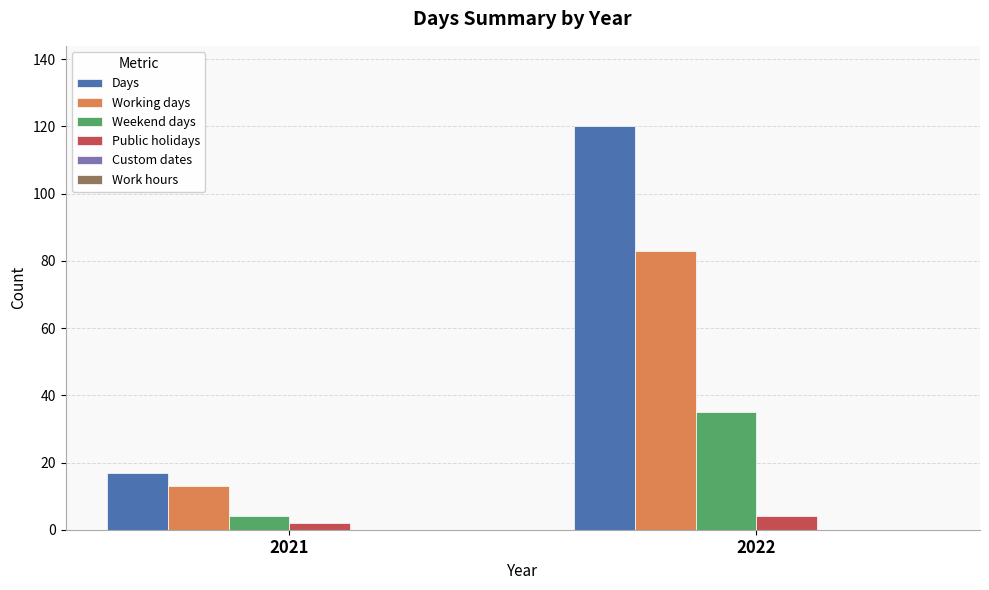

What is the sum of all Weekend days values?

39